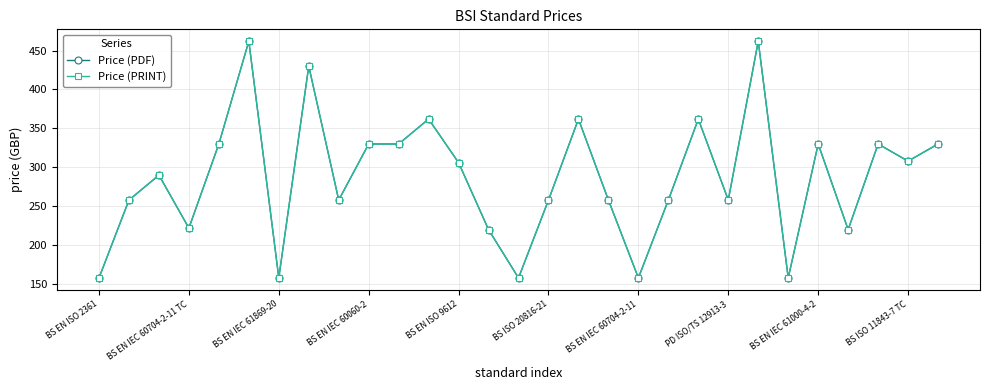

Is this an area chart (filled region under the line)?

No